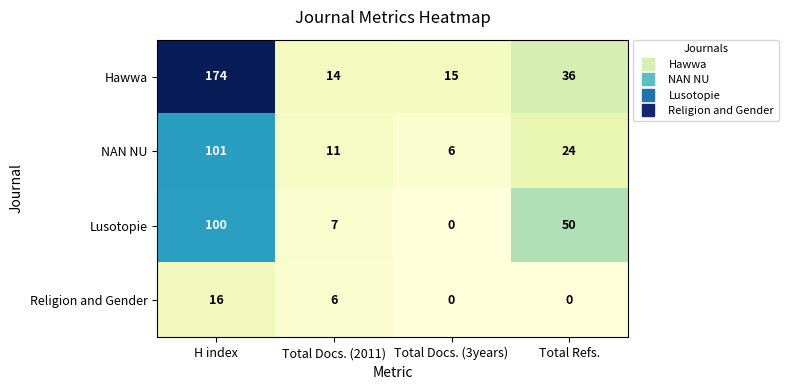

Which series has the widest spread of values?

Hawwa